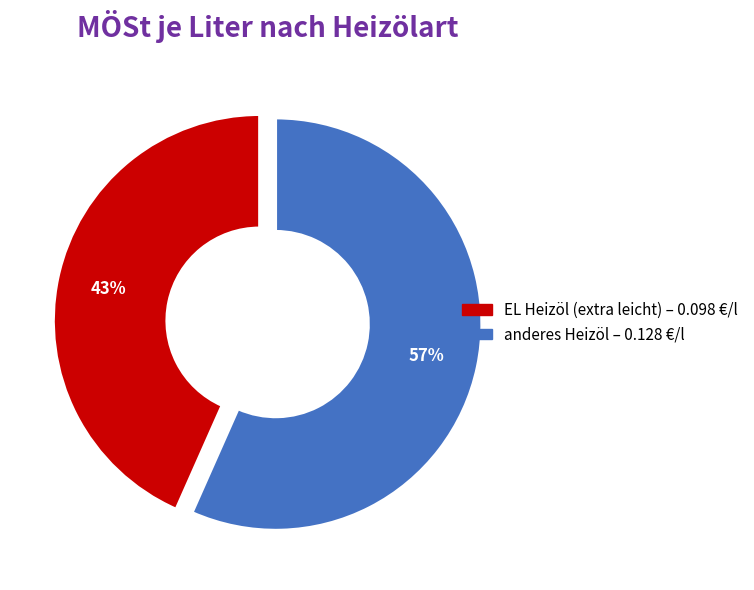

Between EL Heizöl (extra leicht) and anderes Heizöl, which is larger?

anderes Heizöl